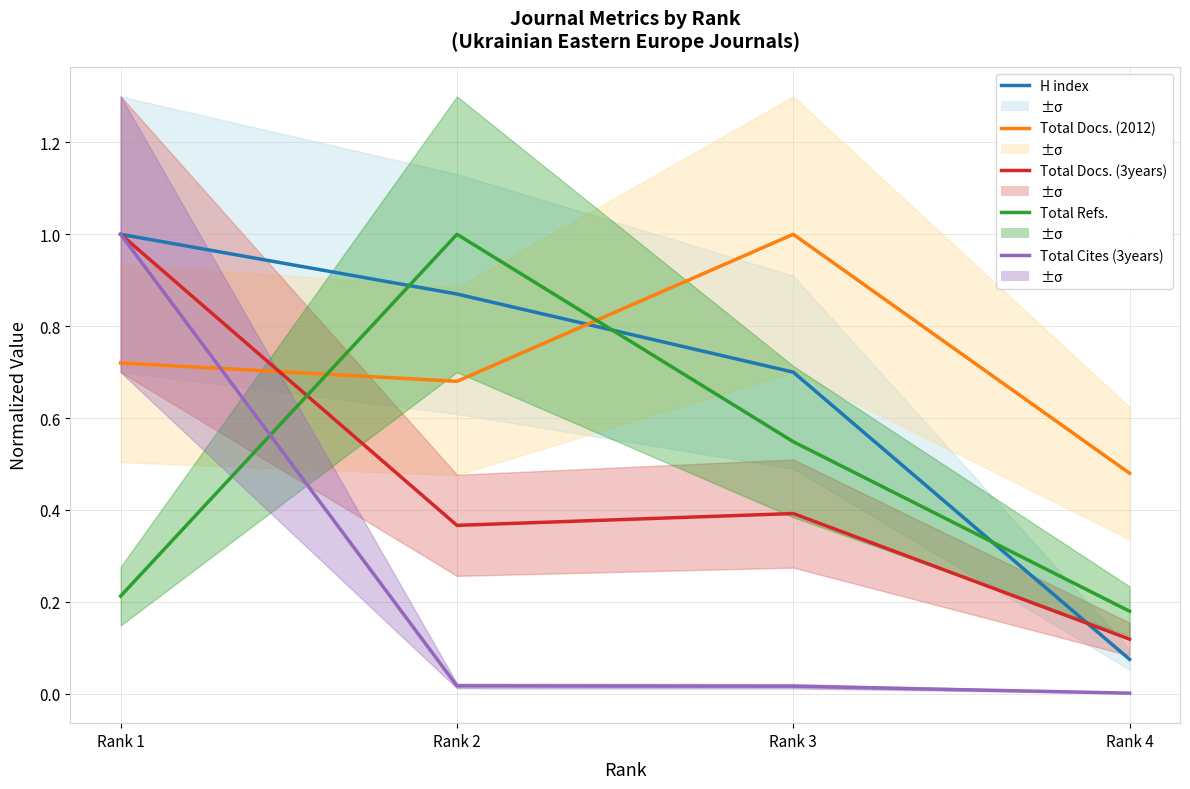

What is the maximum value for Total Docs. (2012)?

1.0